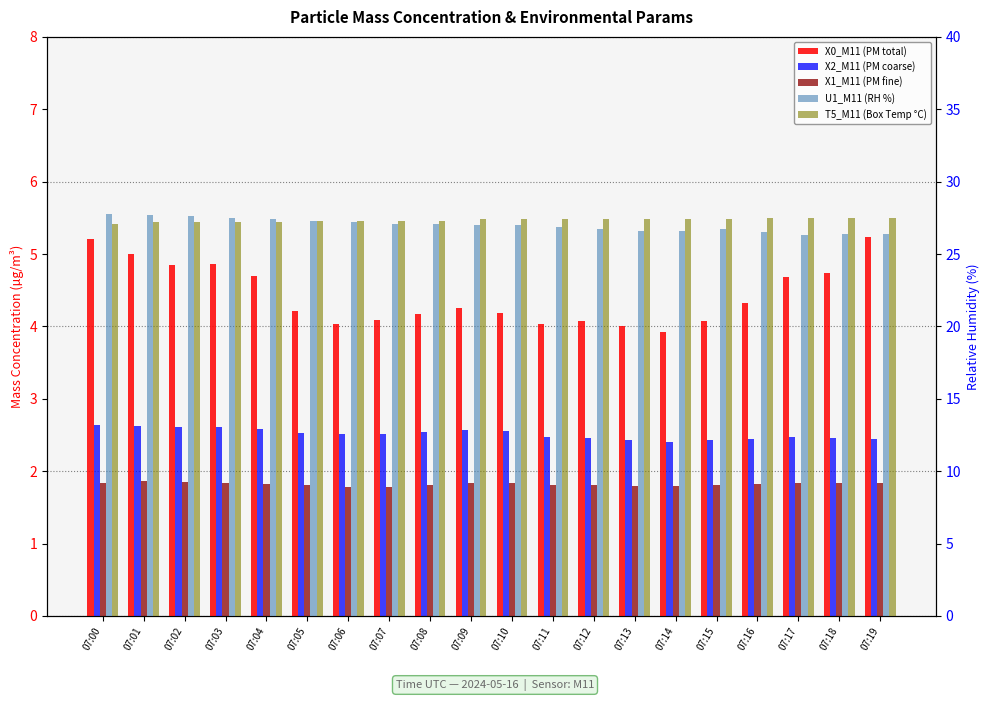

What is the sum of all T5_M11 (Box Temp °C) values?

546.9